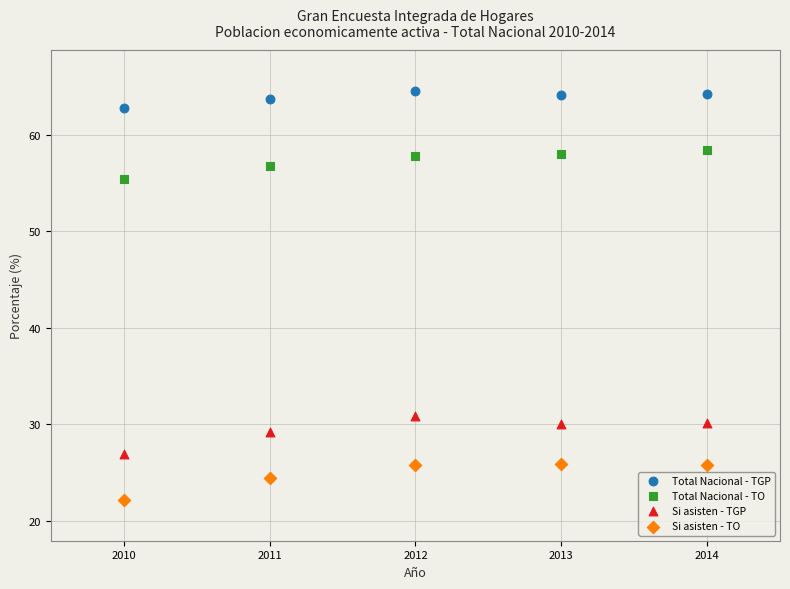

Across all data points, what is the range of X values (max minus min)?

4.0